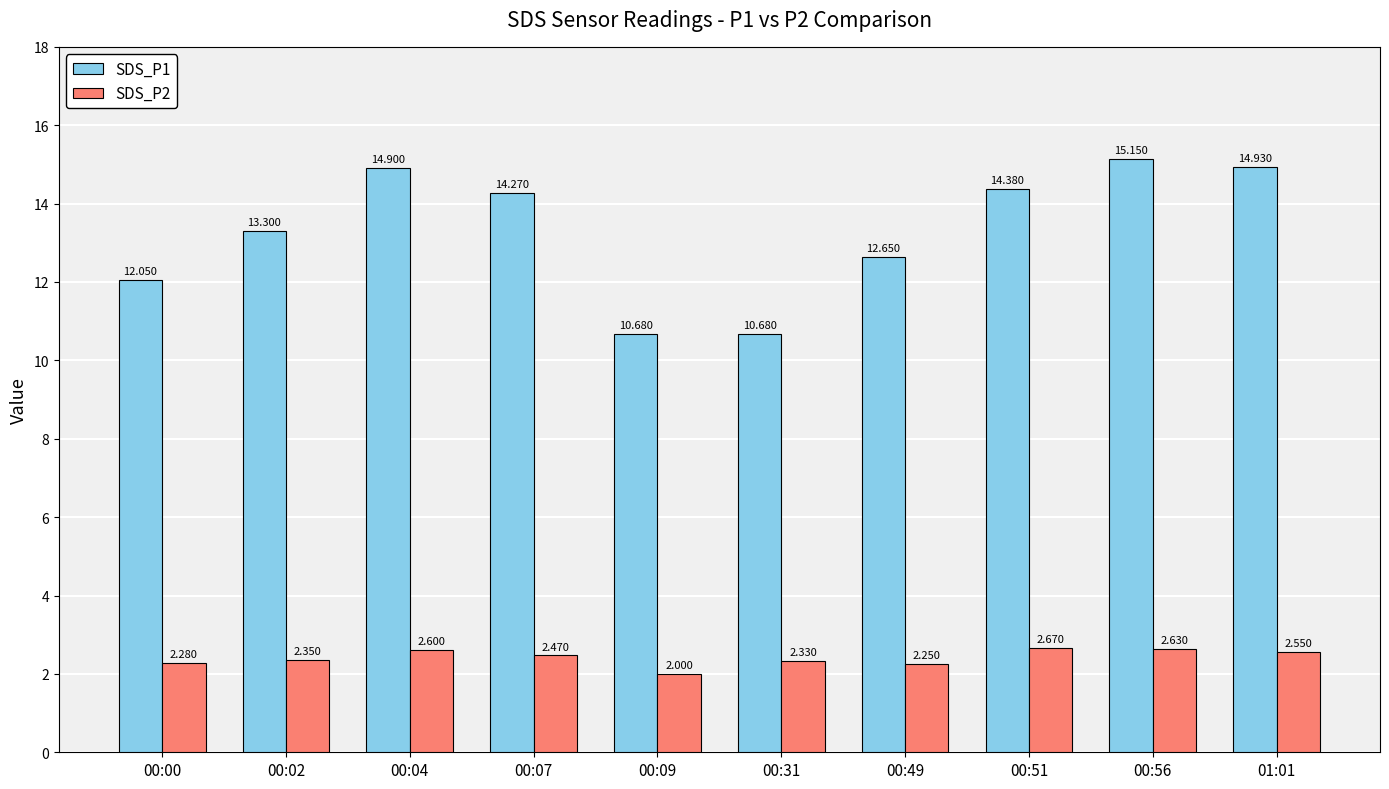

What is the approximate value of SDS_P2 at 00:56?

2.6